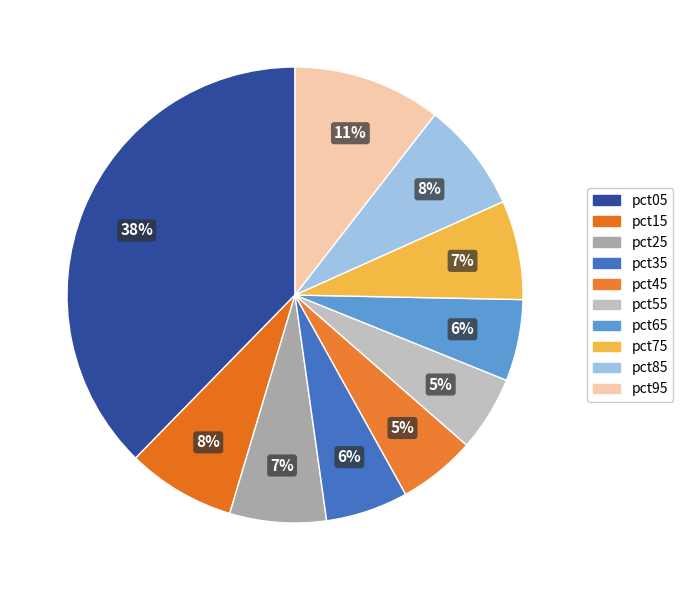

Is pct65 the majority of the pie?

No